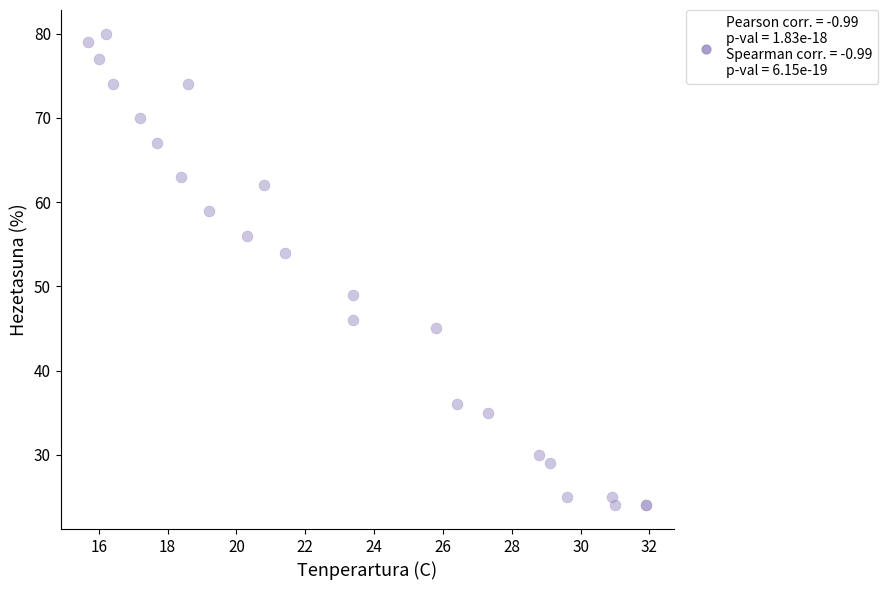

What Y value in the scatter plot is closest to 52?

54